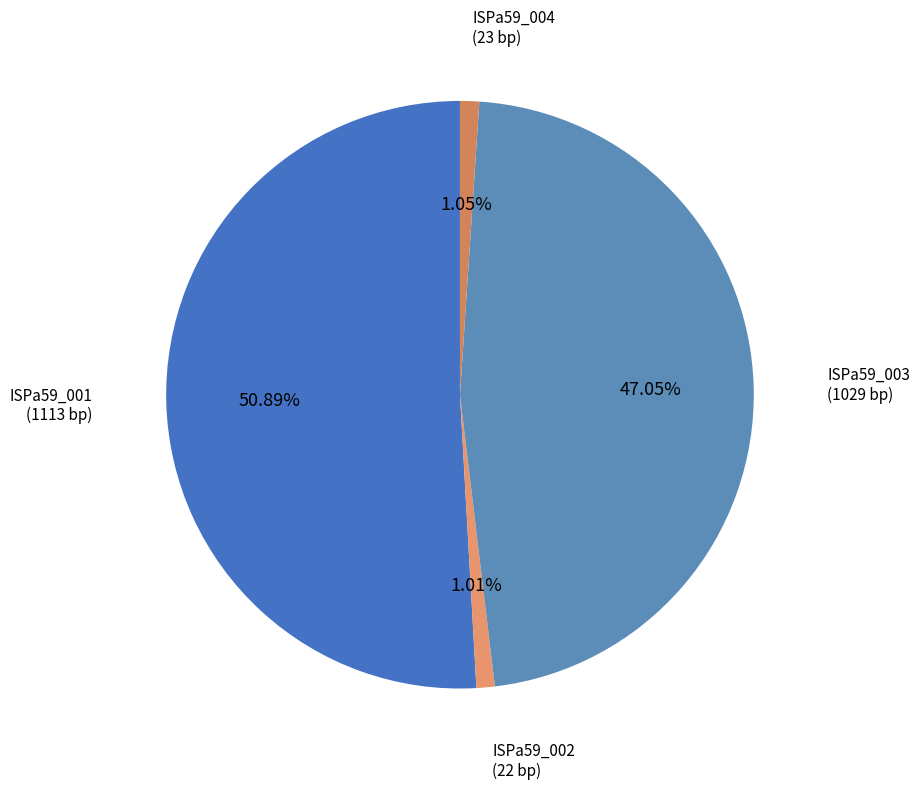

How many segments does this pie chart have?

4